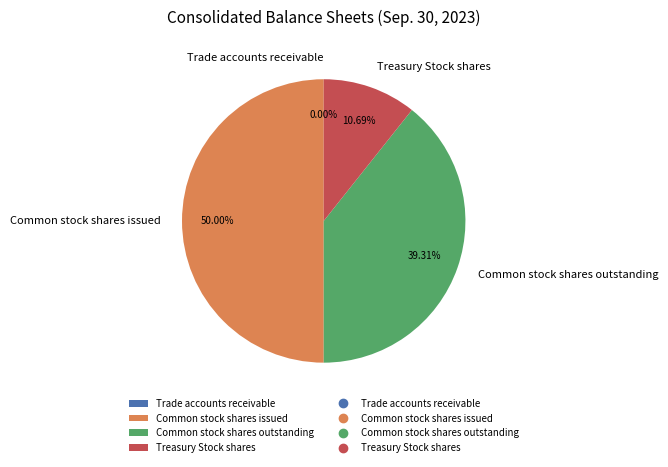

What is the ratio of the value at Common stock shares issued to the value at Common stock shares outstanding?

1.3